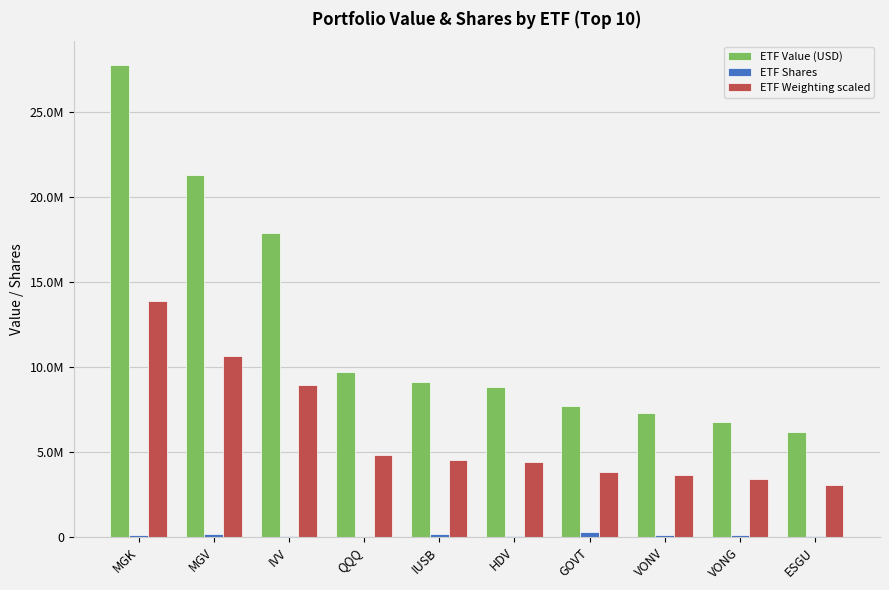

Does the chart contain stacked bars?

No